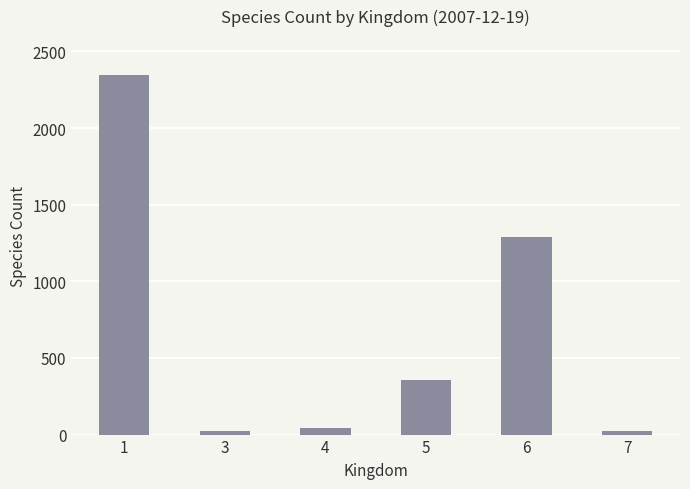

Reading left to right, extract all data points from this chart.

1=2346	3=24	4=45	5=359	6=1288	7=24